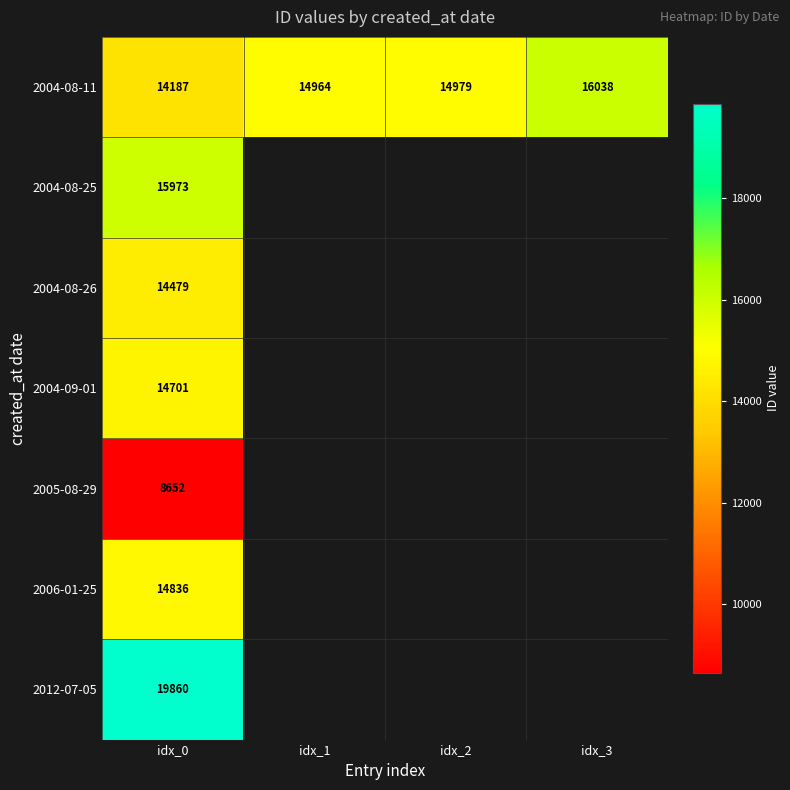

Is the value of 2004-08-26 at idx_0 greater than the value of 2004-08-11 at idx_1?

No